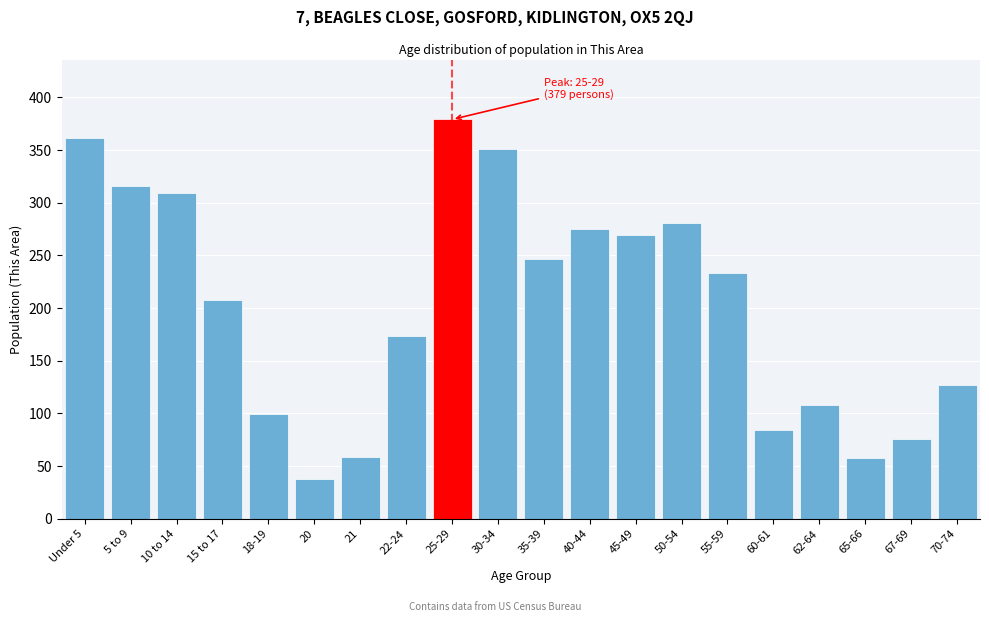

Between 55-59 and 60-61, which is larger?

55-59